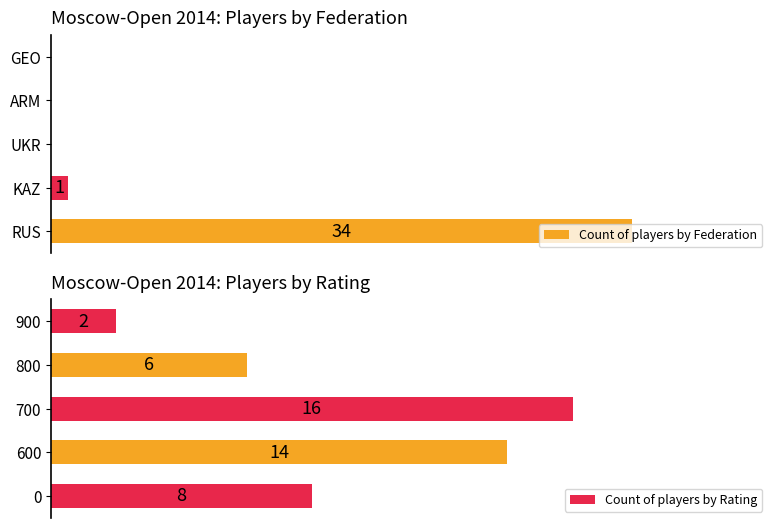

Does the chart contain stacked bars?

No